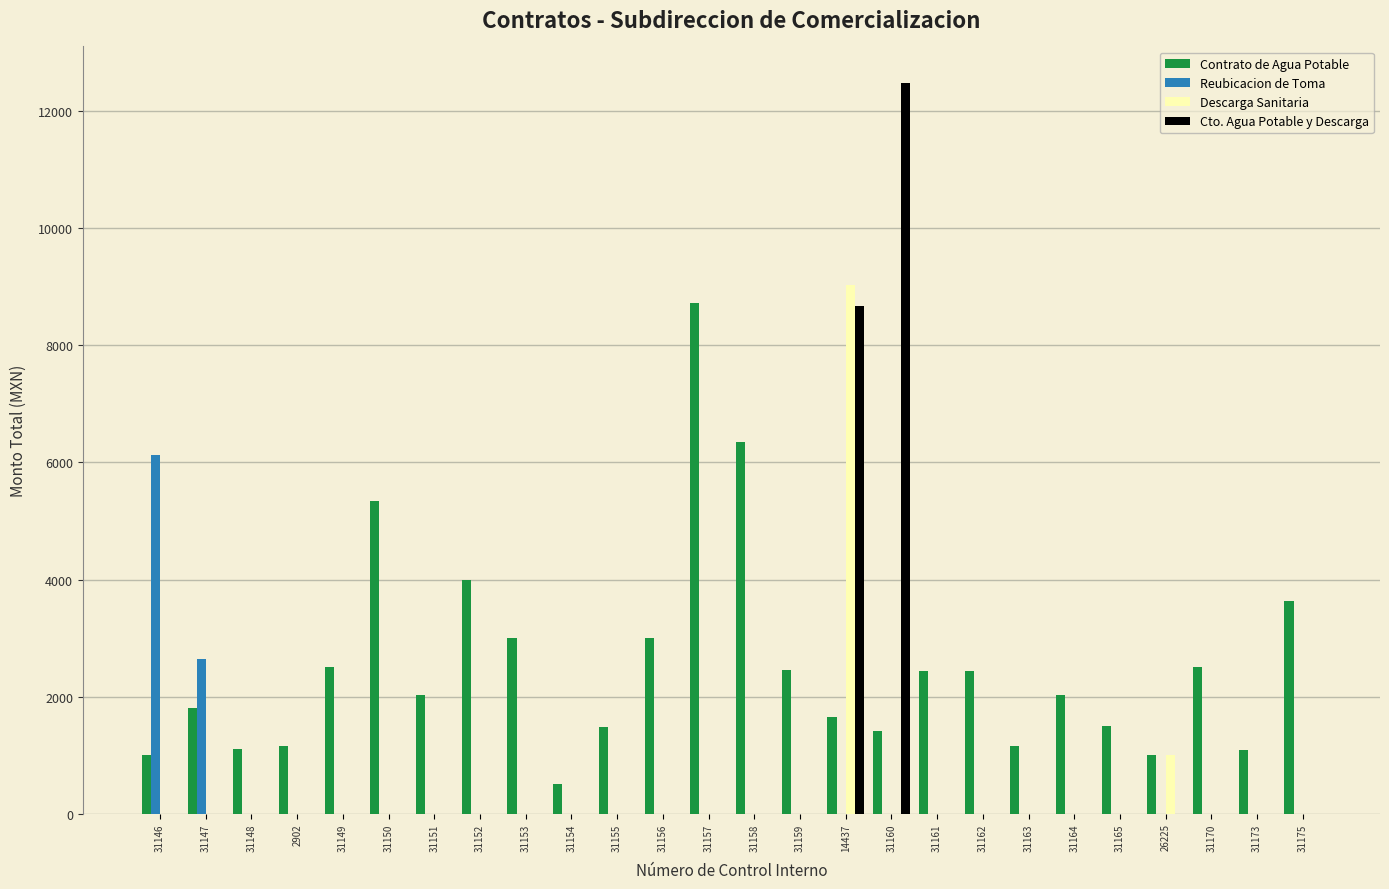

Read the Contrato de Agua Potable value at 31170.

2512